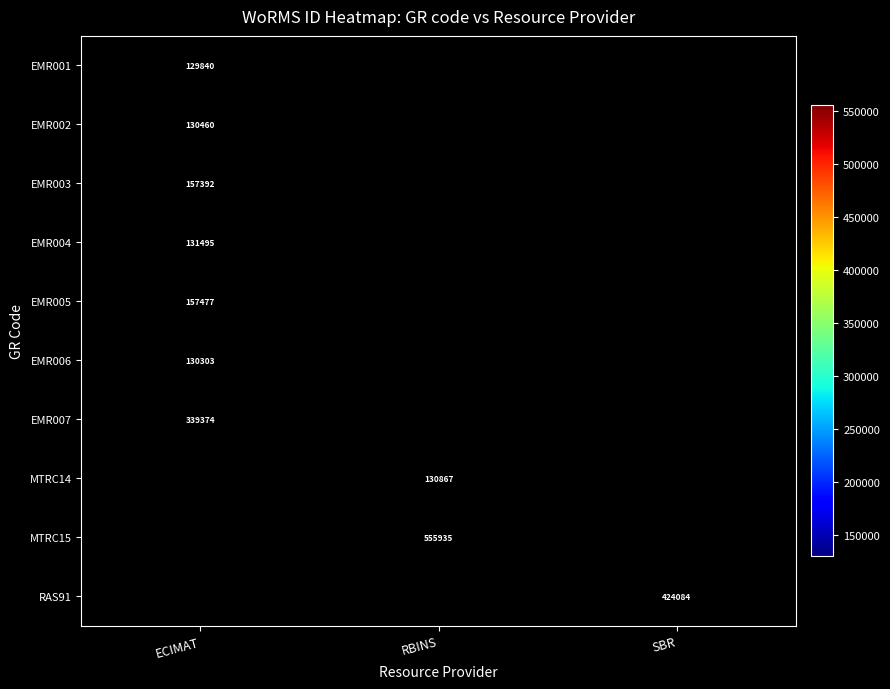

Is the value of EMR004 at ECIMAT greater than the value of RAS91 at SBR?

No